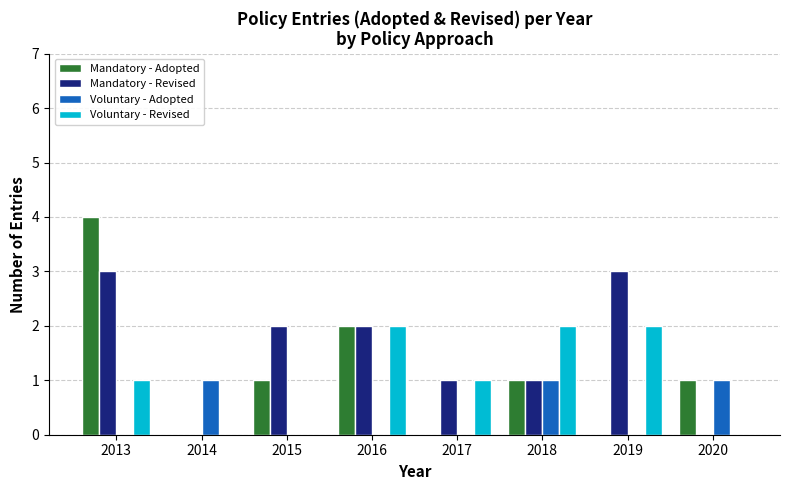

Which series has the widest spread of values?

Mandatory - Adopted